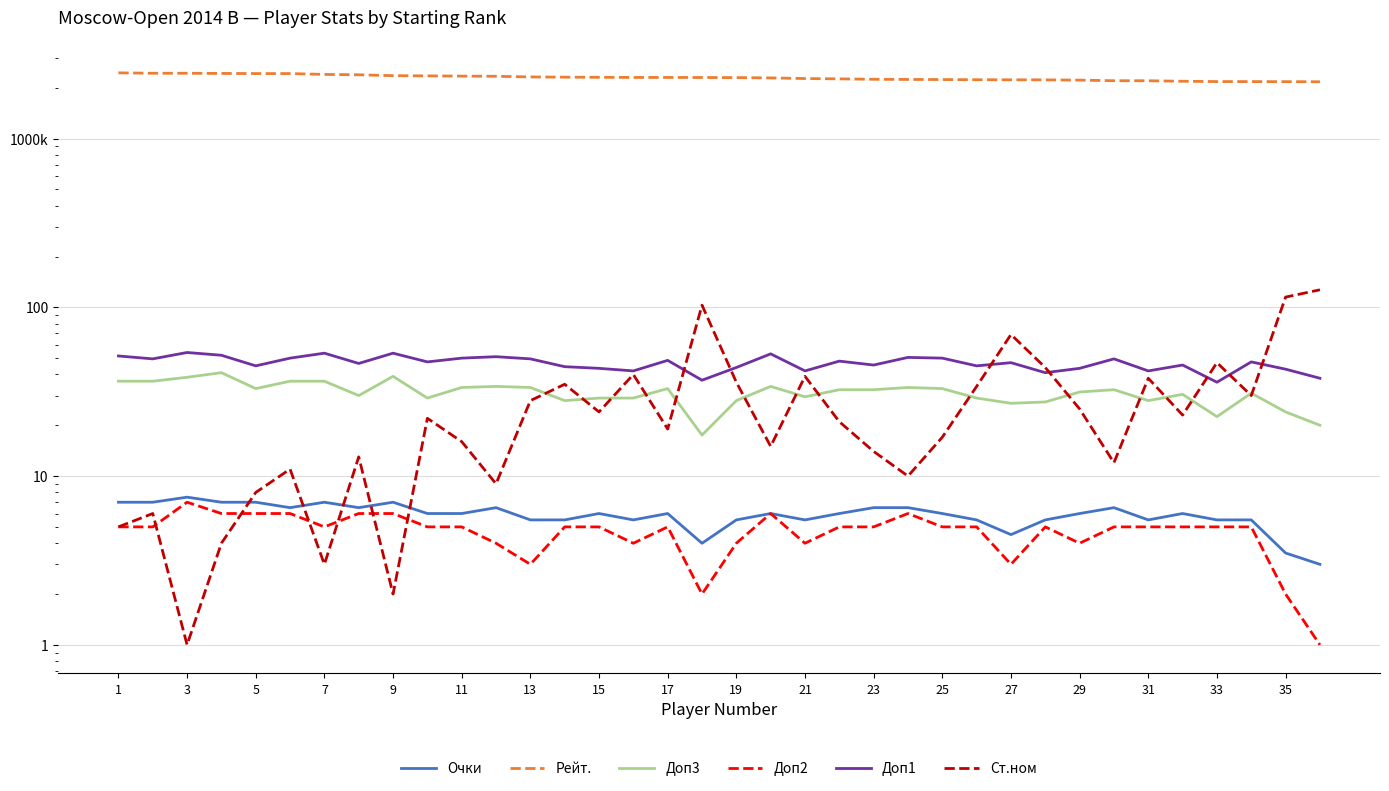

What are all the series names shown in the legend?

Очки, Рейт., Доп3, Доп2, Доп1, Ст.ном